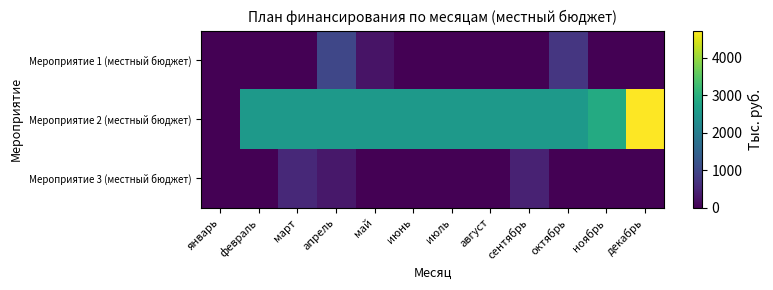

What is the greatest value displayed?

4723.7